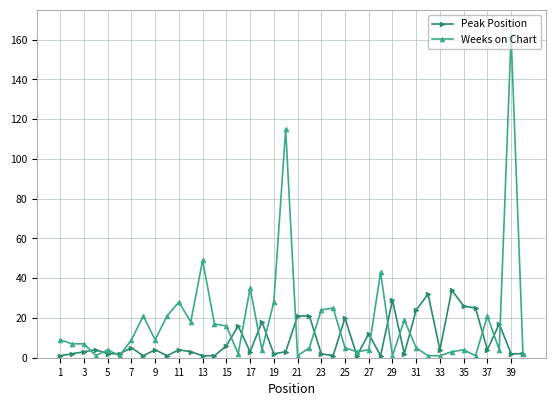

What is the maximum value shown in the chart?

162